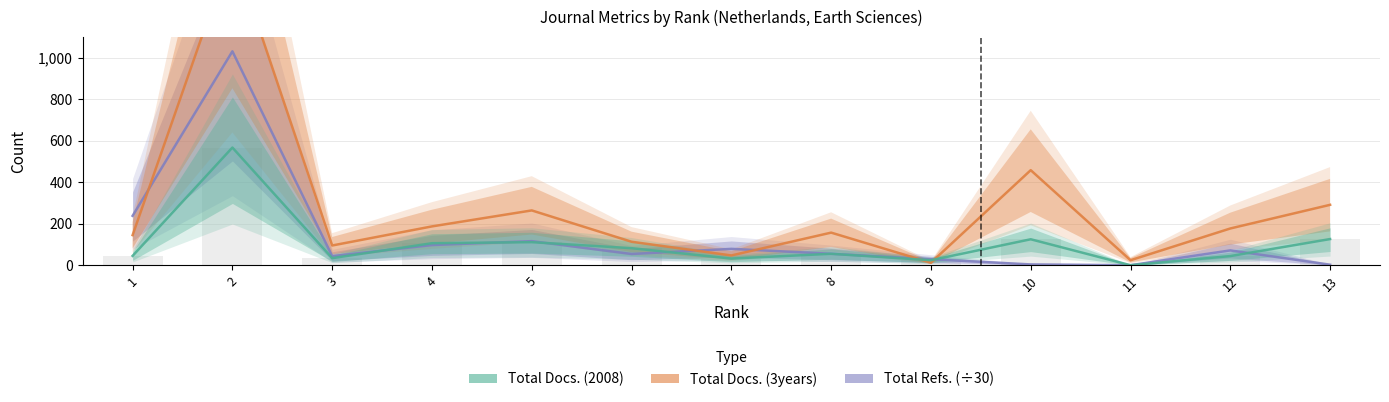

List the labels in order of Total Refs. value, largest first.

2, 1, 5, 4, 7, 12, 8, 6, 3, 9, 10, 13, 11